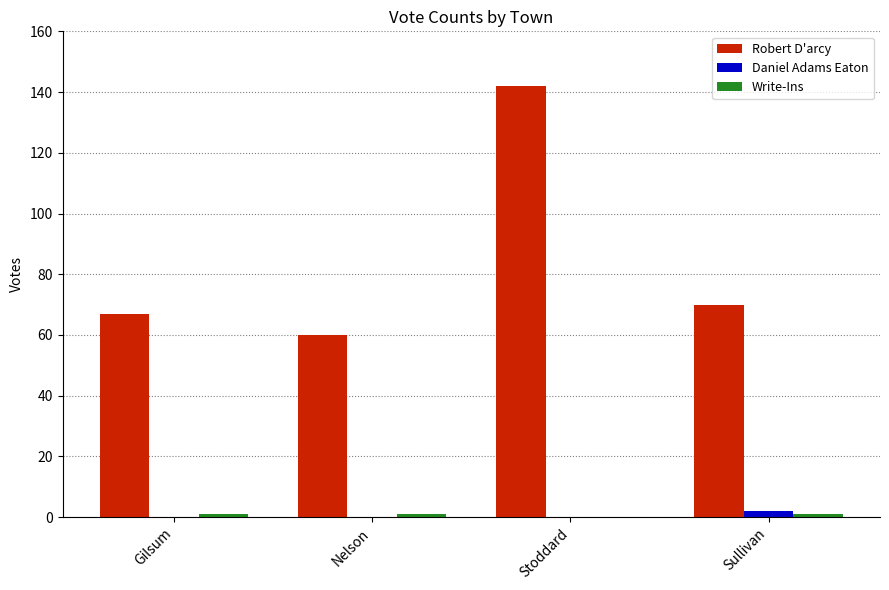

At which category is the sum across all series the highest?

Stoddard